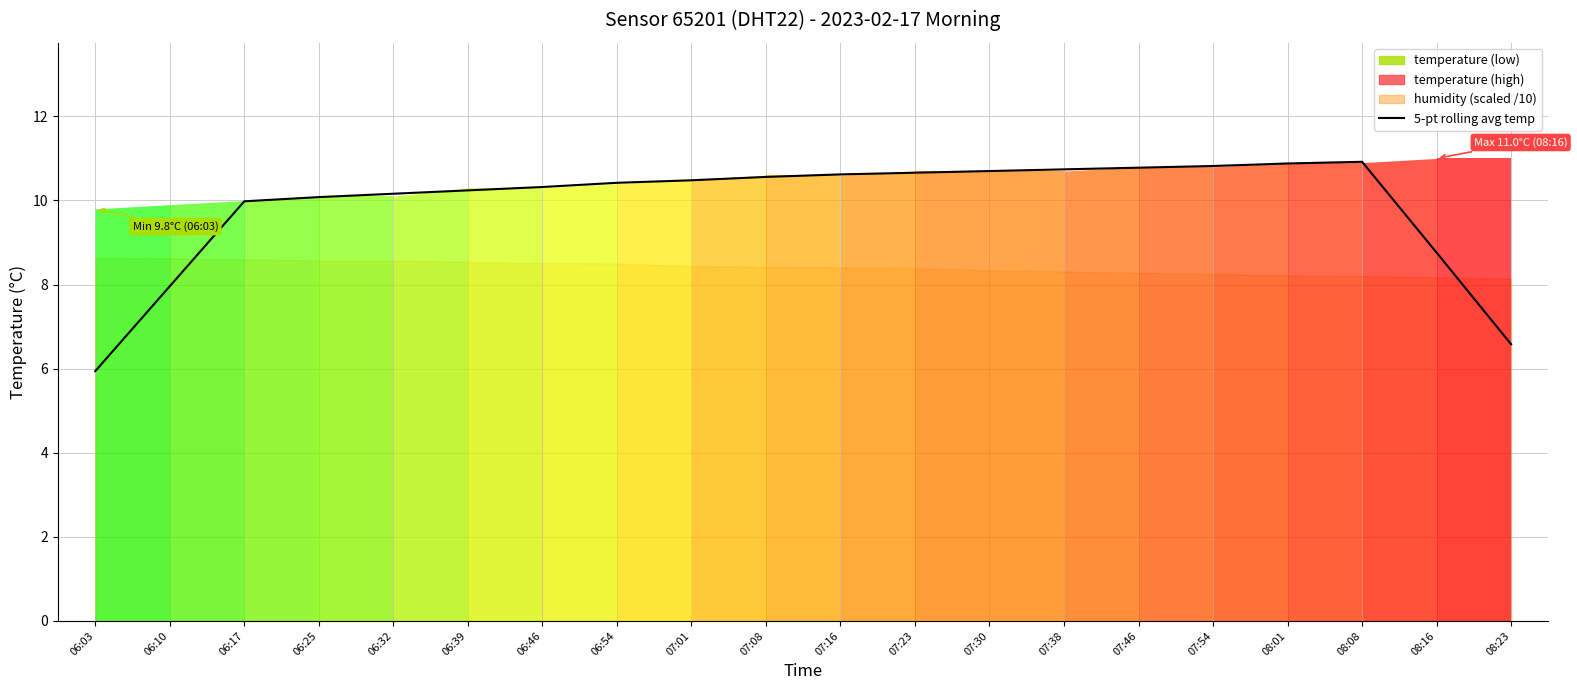

Does the chart have visible grid lines?

Yes